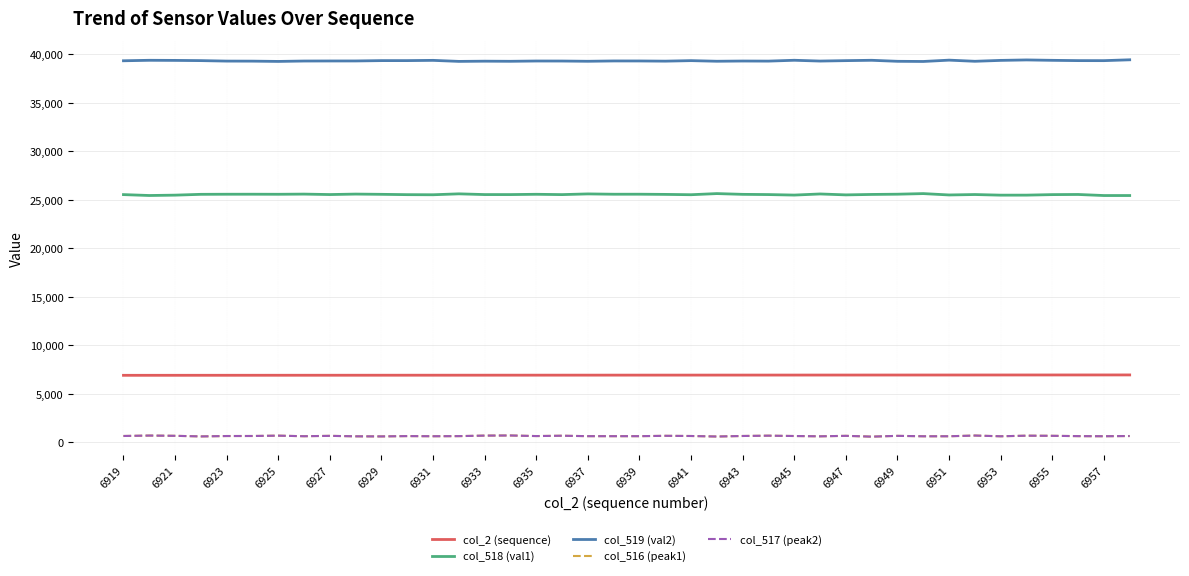

True or false: col_517 (peak2) and col_518 (val1) intersect in this chart.

False